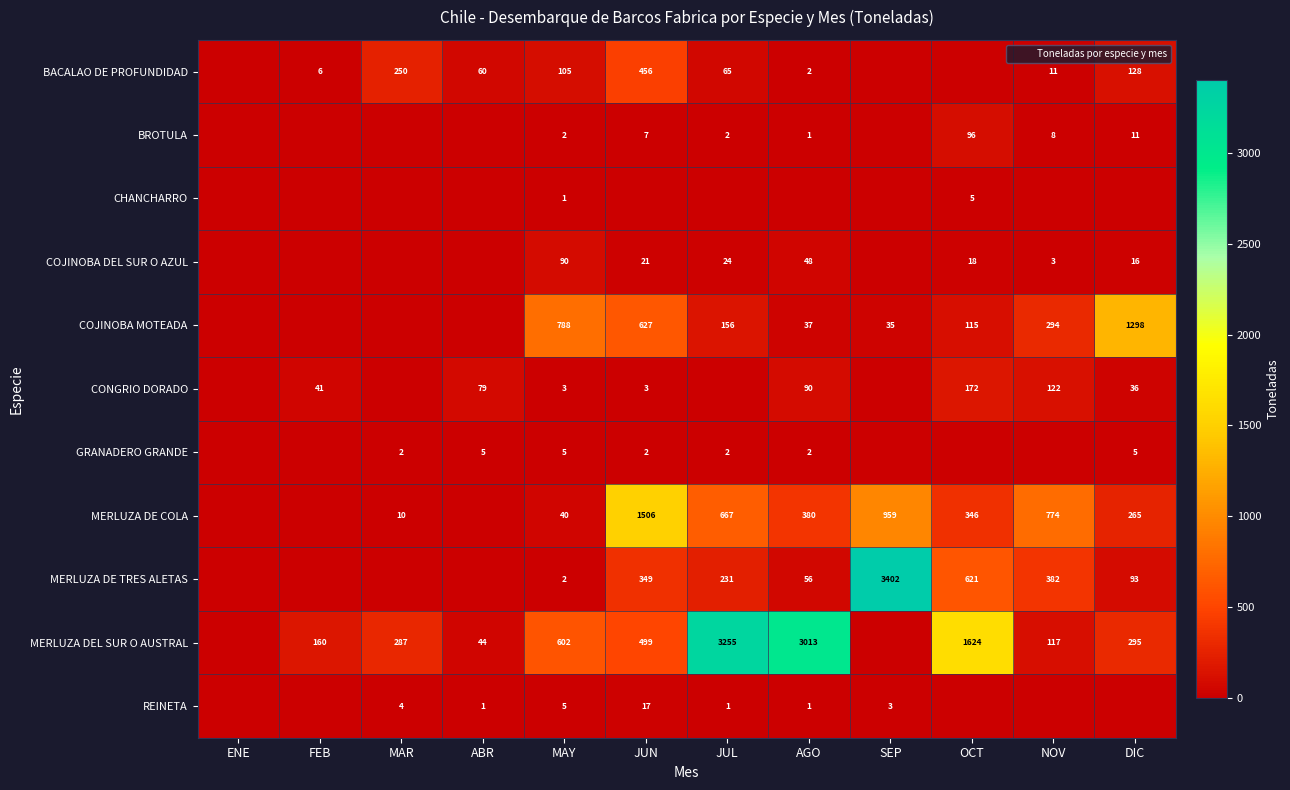

List the labels in order of MERLUZA DE TRES ALETAS value, smallest first.

ENE, FEB, MAR, ABR, MAY, AGO, DIC, JUL, JUN, NOV, OCT, SEP